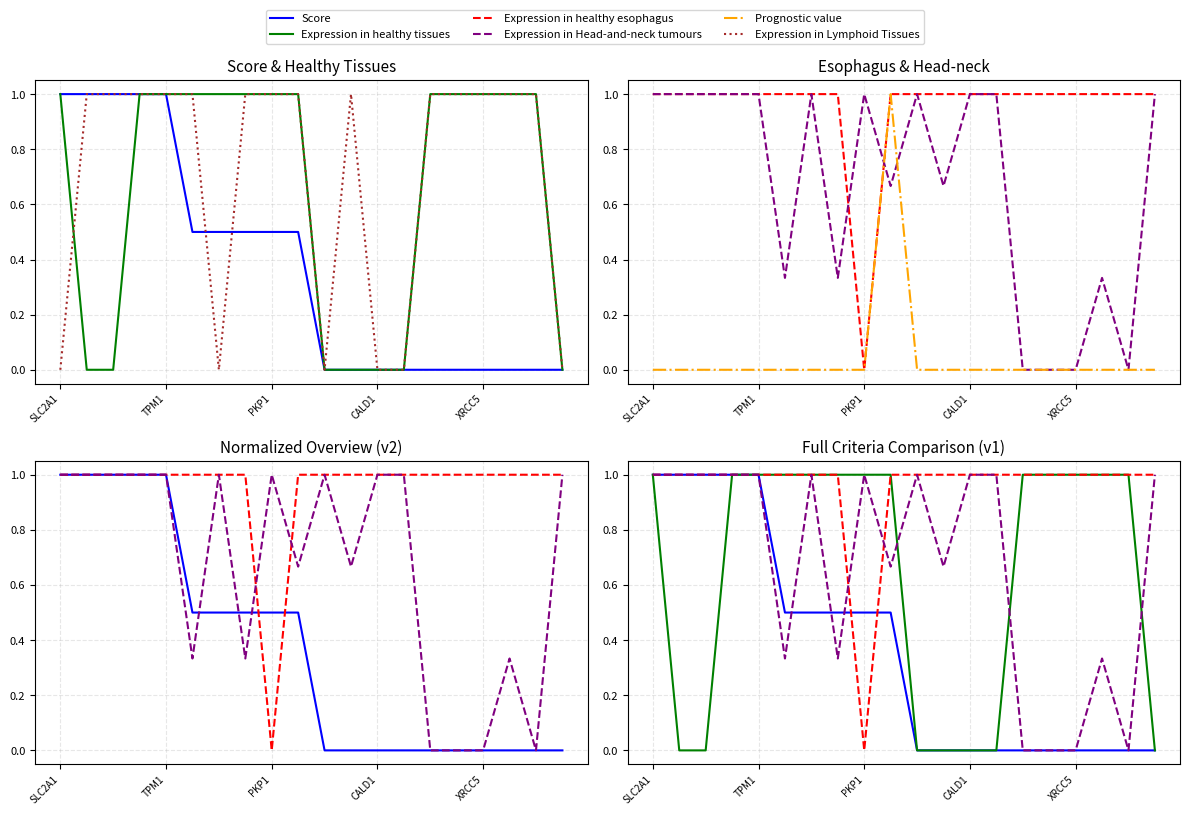

Where is Prognostic value nearest to the value 0?

SLC2A1